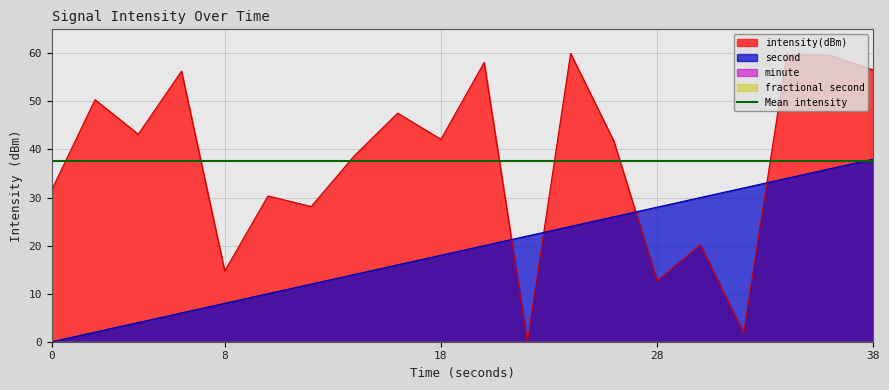

What is the sum of the intensity(dBm) values at 32 and 34?

61.5